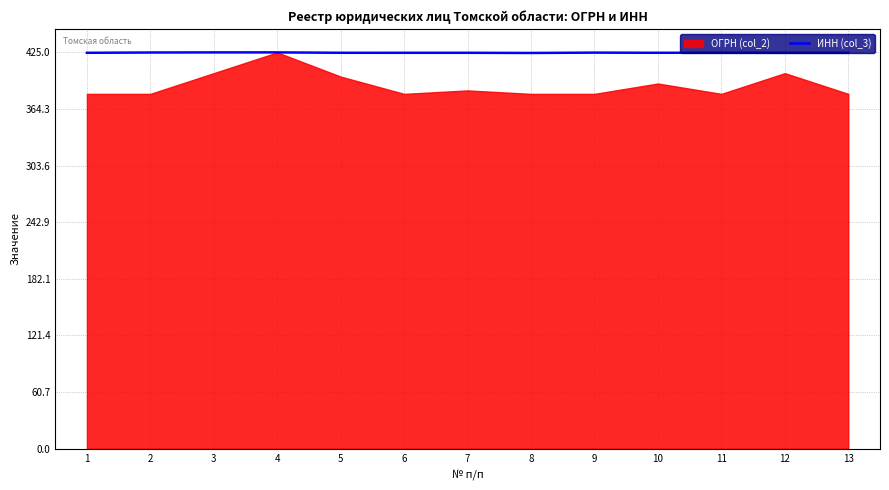

What is the sum of all values?

5520.8